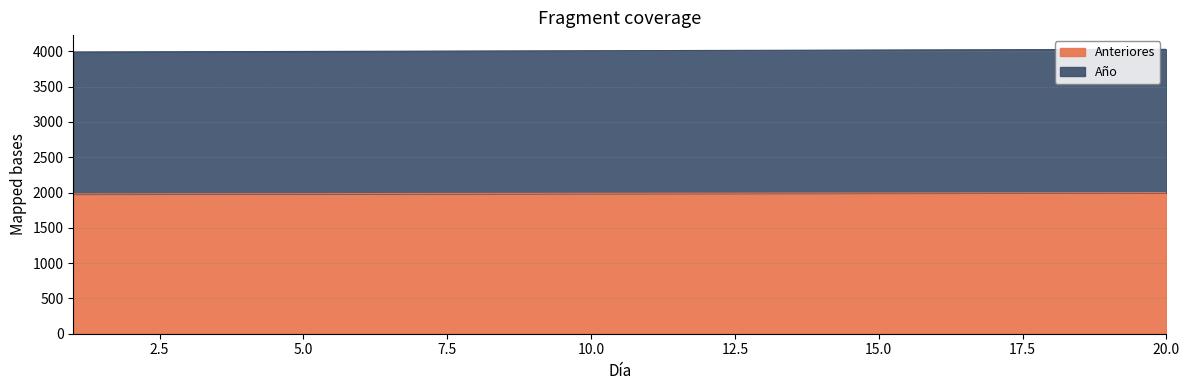

Which category has the lowest value across all series?

1